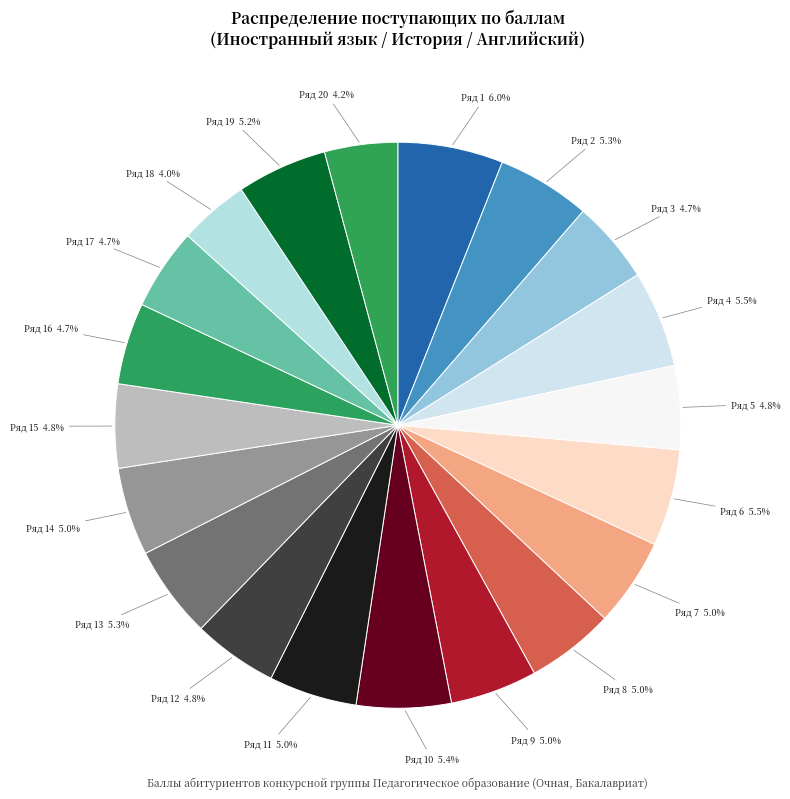

How many slices are in this pie chart?

20